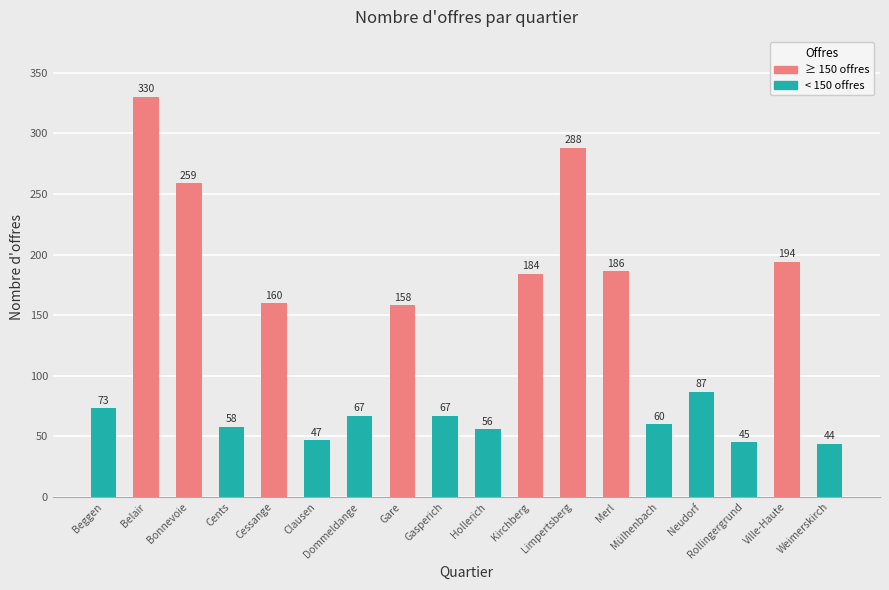

Approximately how many times larger is the value at Cents compared to Belair?

0.2